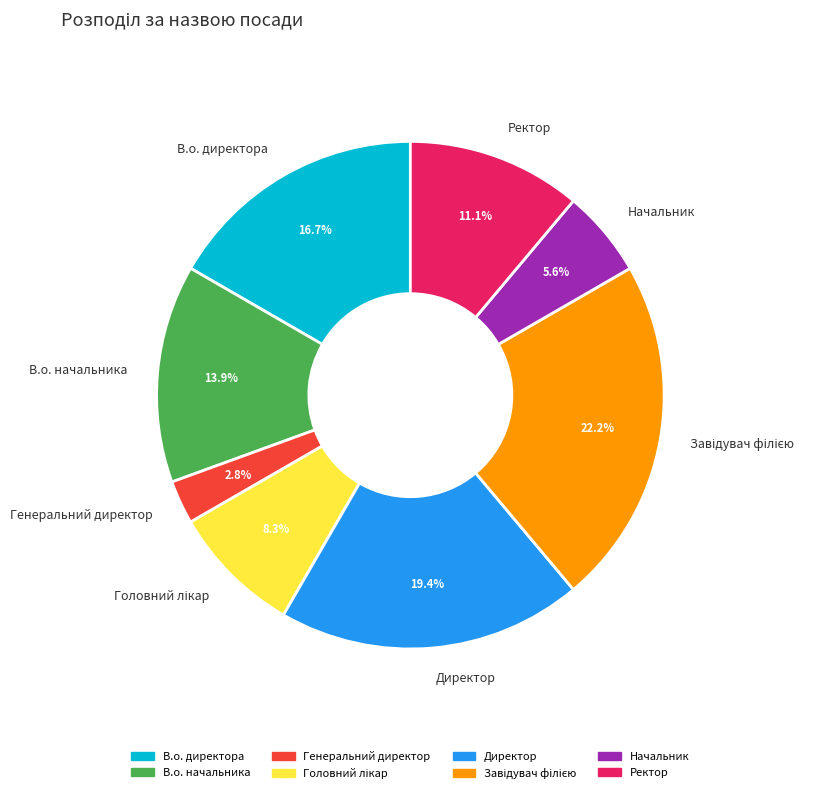

The Генеральний директор slice represents 3% of the pie. True or false?

True